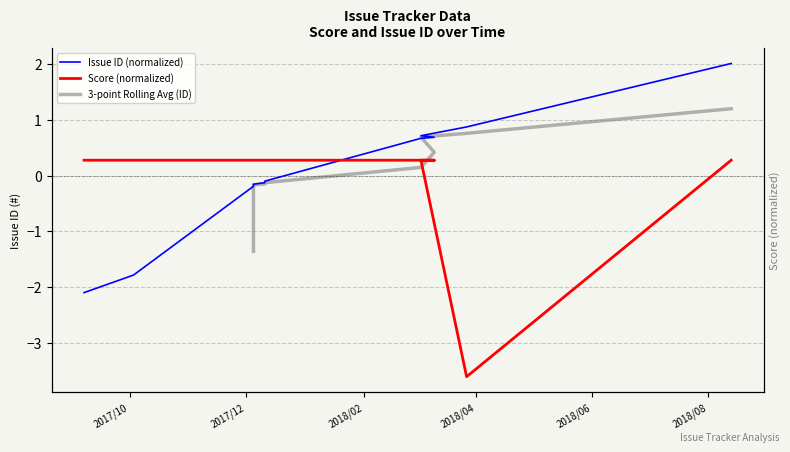

How many intersections are there between Issue ID (#) and Score?

1